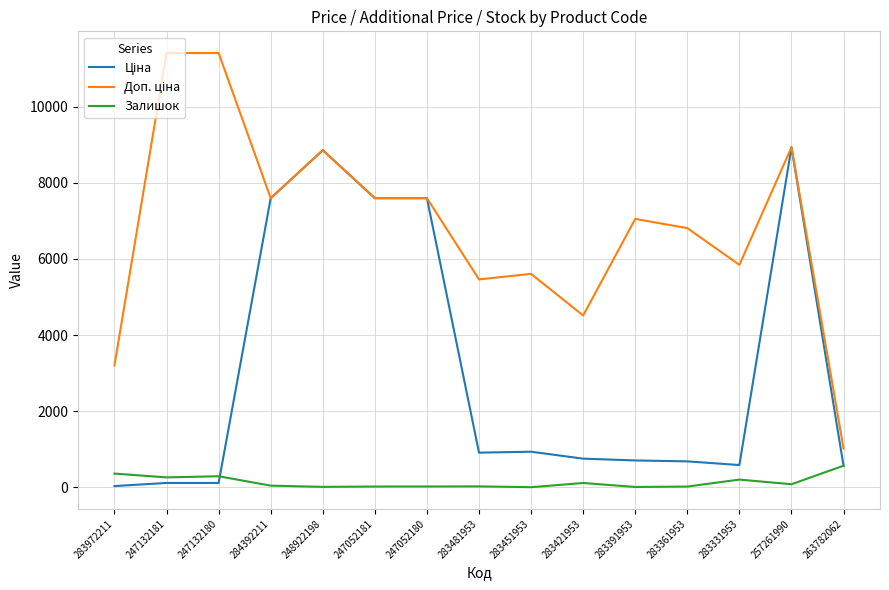

The value of Доп. ціна at 247052181 is 7596.5. True or false?

True